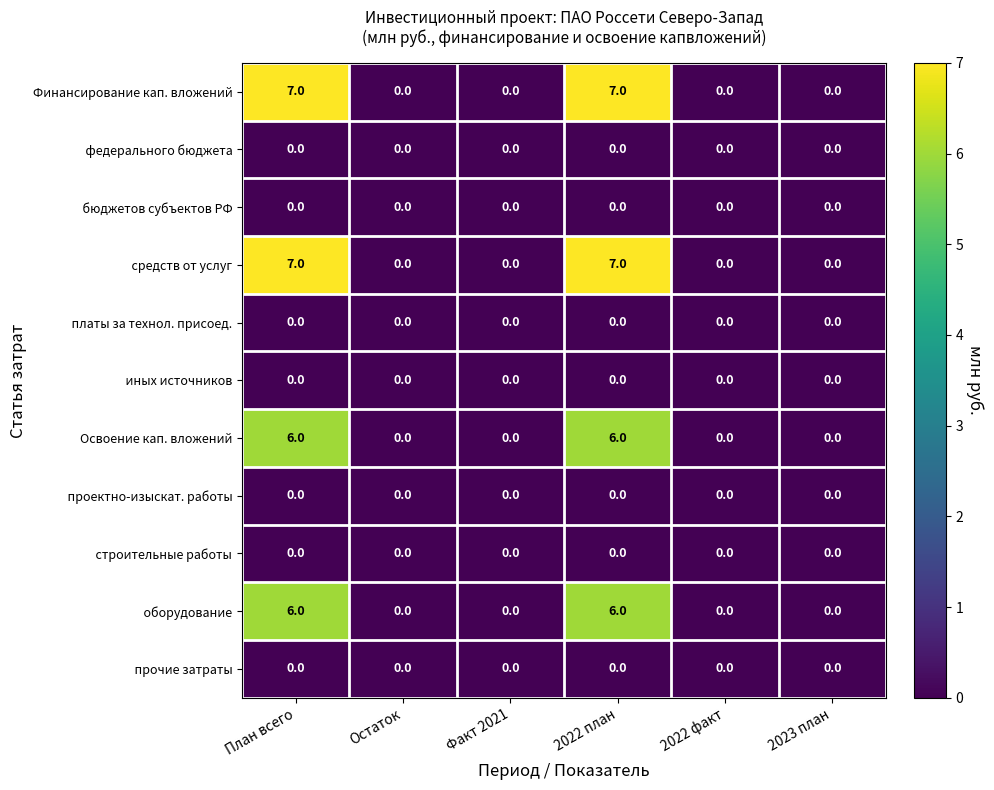

The value of Освоение кап. вложений at 2022 факт is -3. True or false?

False